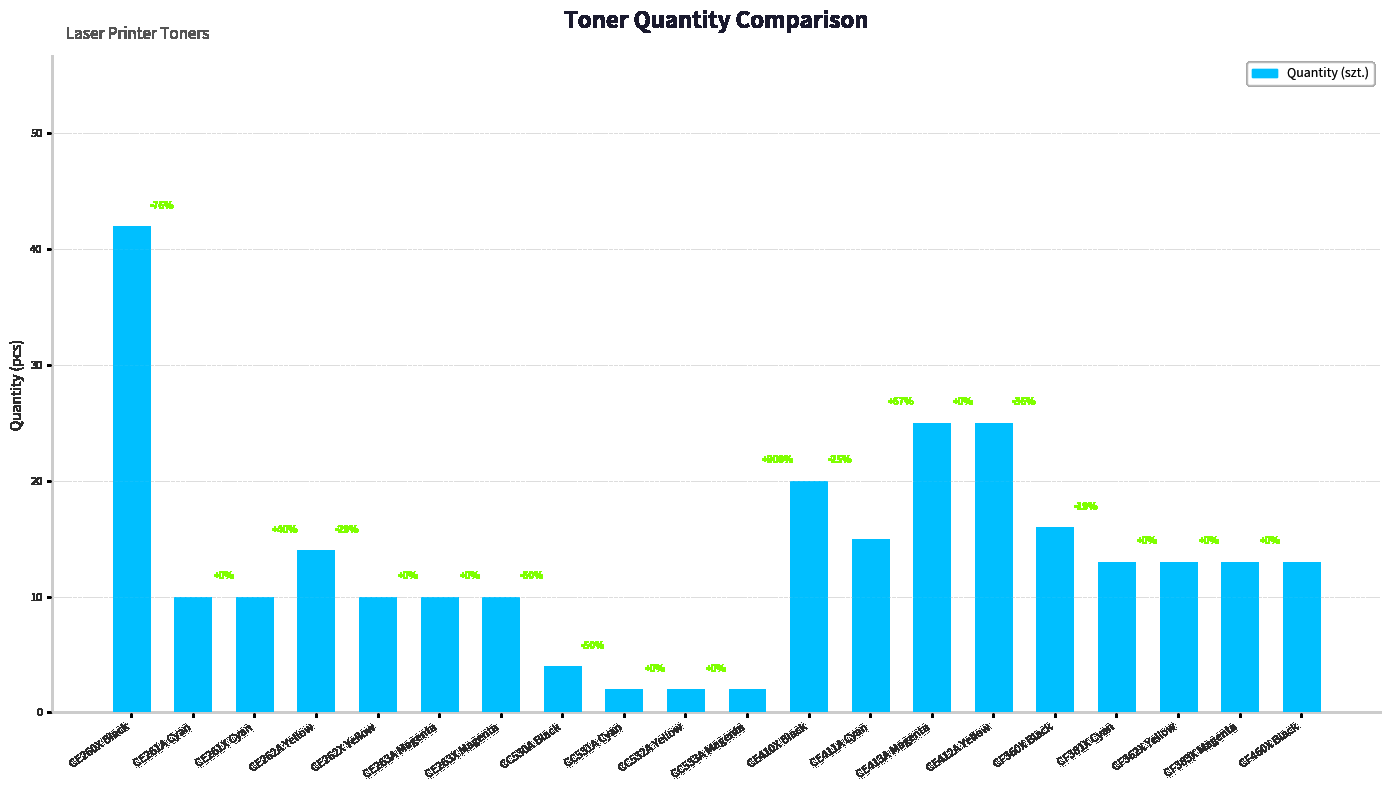

What is the change in value from CE263A Magenta to CE412A Yellow?

+15